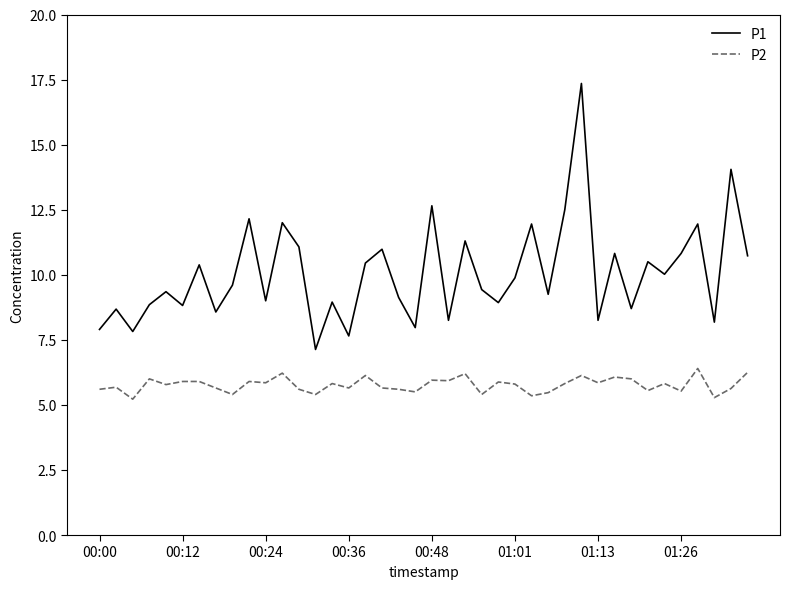

How many categories are shown in the chart?

40